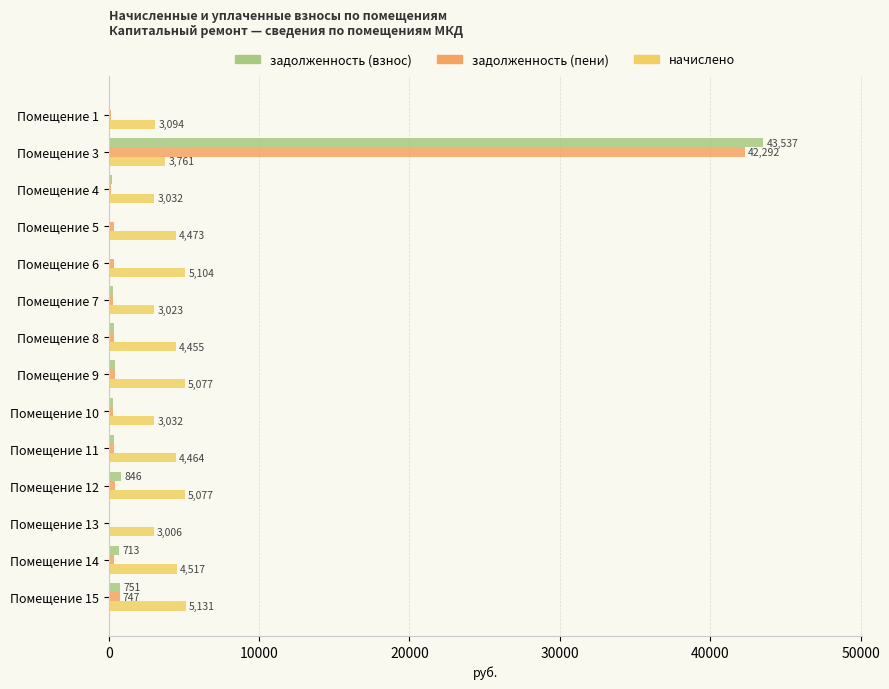

What is the greatest value displayed?

43536.7